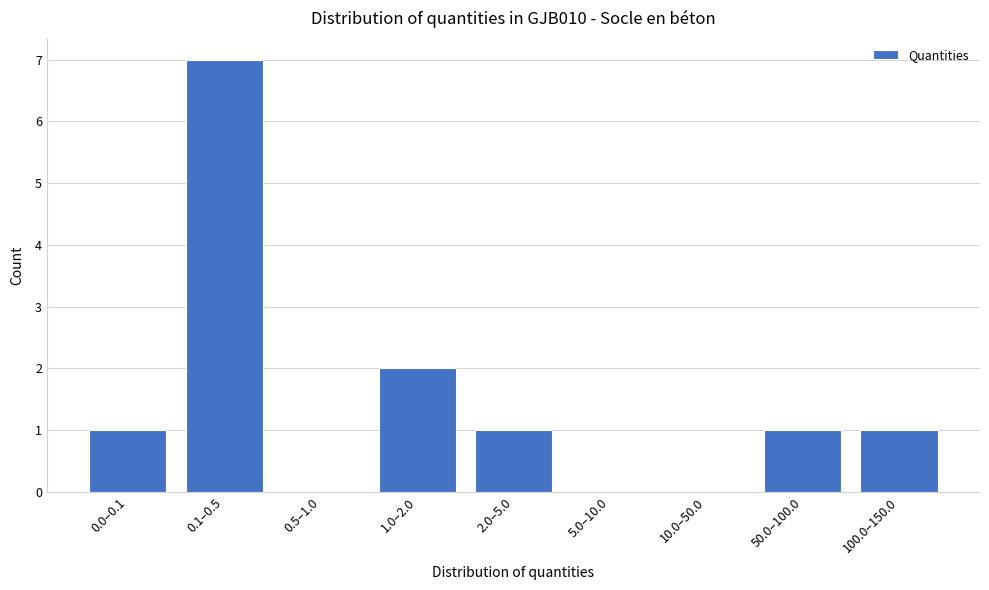

Reading right to left, list all the values displayed in this chart.

100.0–150.0=1	50.0–100.0=1	10.0–50.0=0	5.0–10.0=0	2.0–5.0=1	1.0–2.0=2	0.5–1.0=0	0.1–0.5=7	0.0–0.1=1